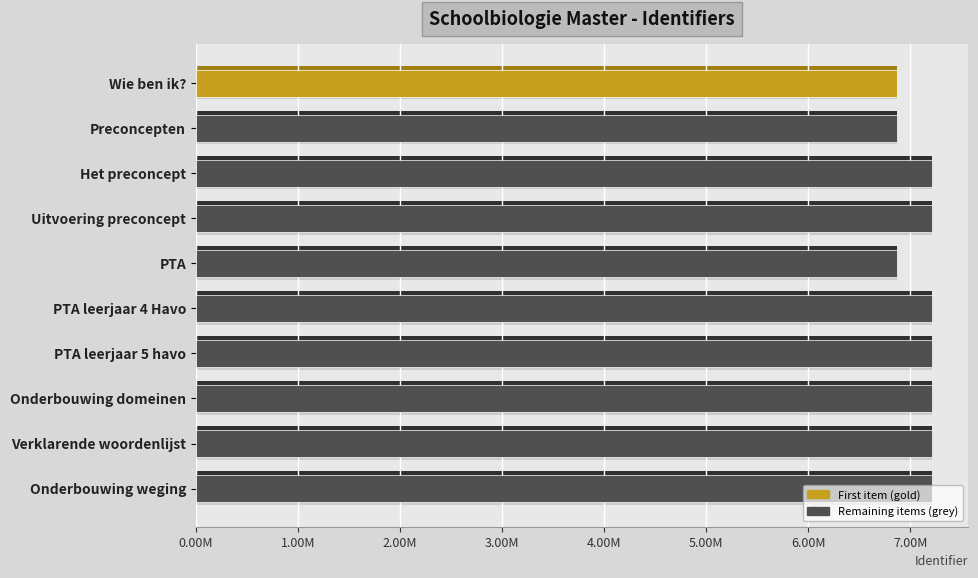

Are the bars grouped side by side (vs. stacked)?

No